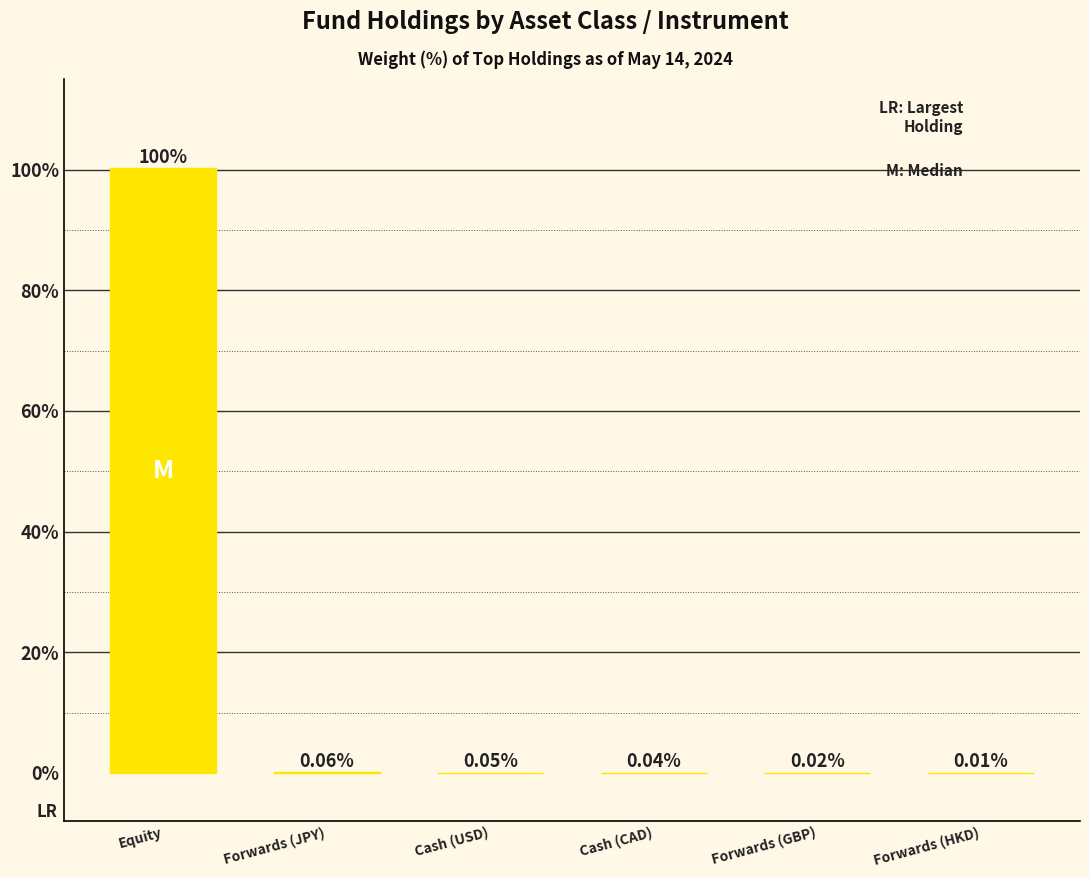

What is the sum of all values?

100.4